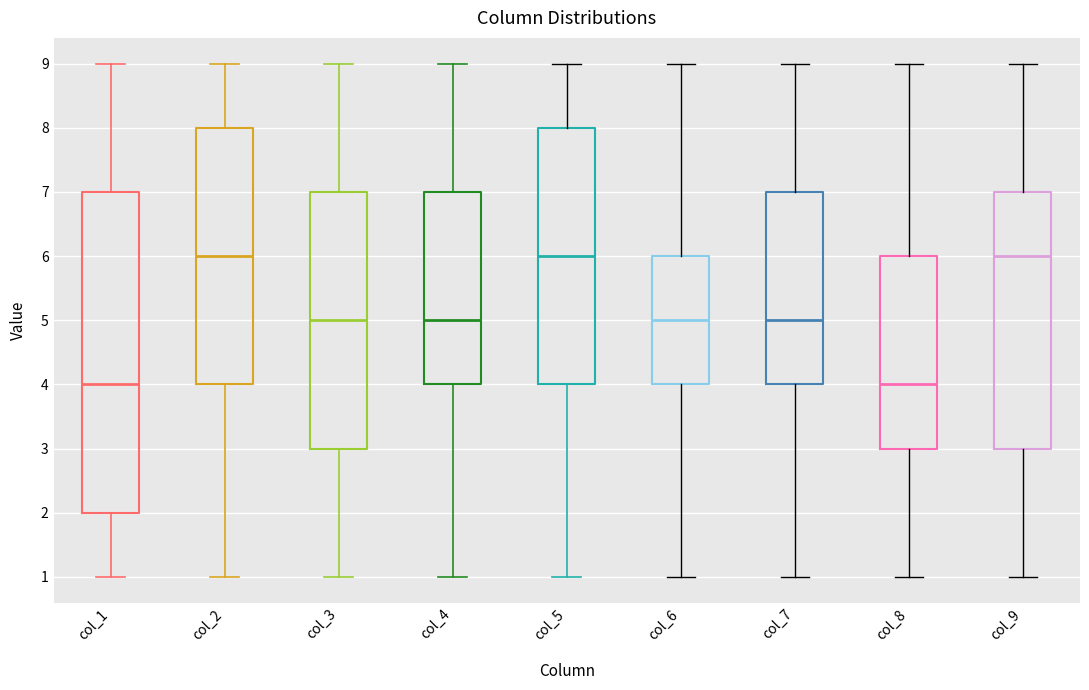

Where is the upper edge of the box for col_4 on the y-axis? The values are not printed on the chart, so give them approximately, as read against the axis.

7